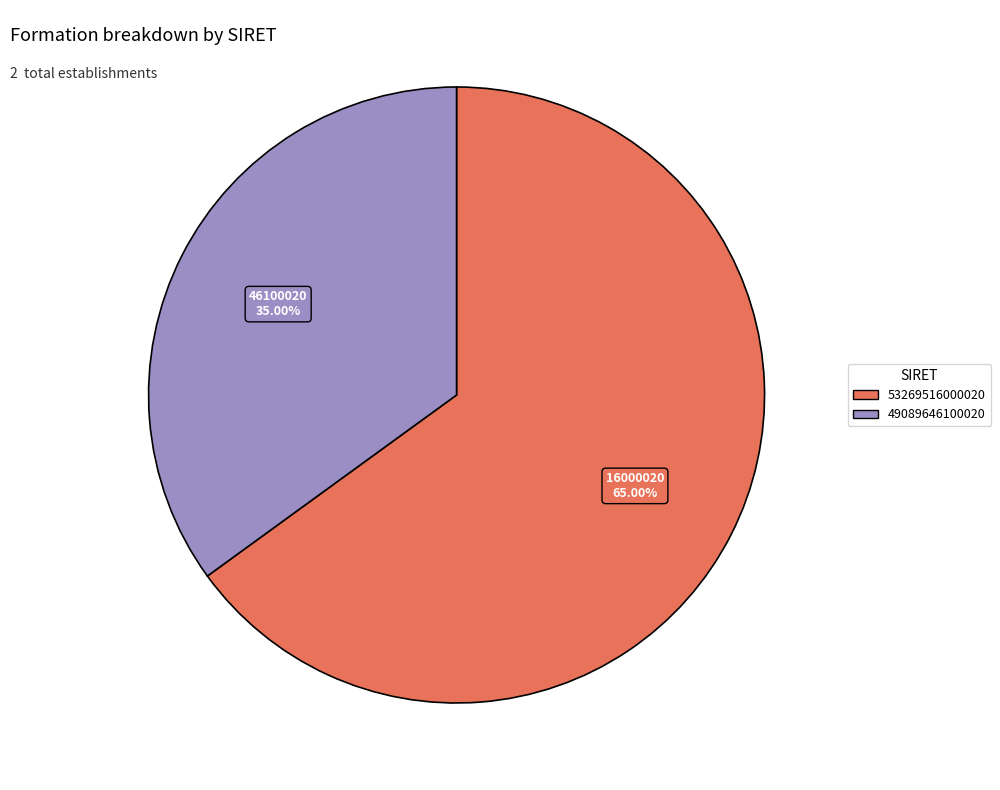

Between 53269516000020 and 49089646100020, which is larger?

53269516000020